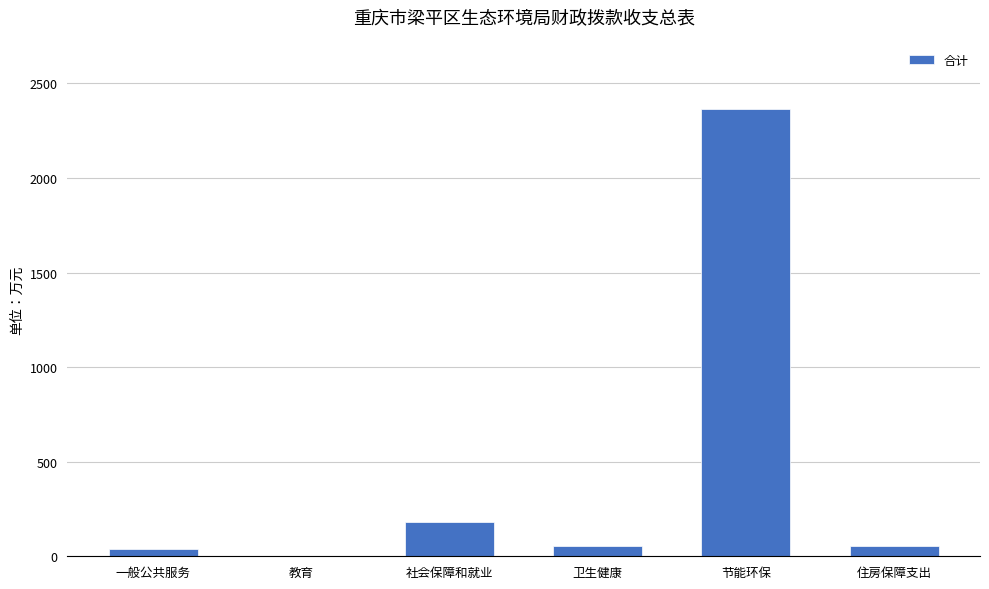

At which label is the value closest to 1182?

社会保障和就业